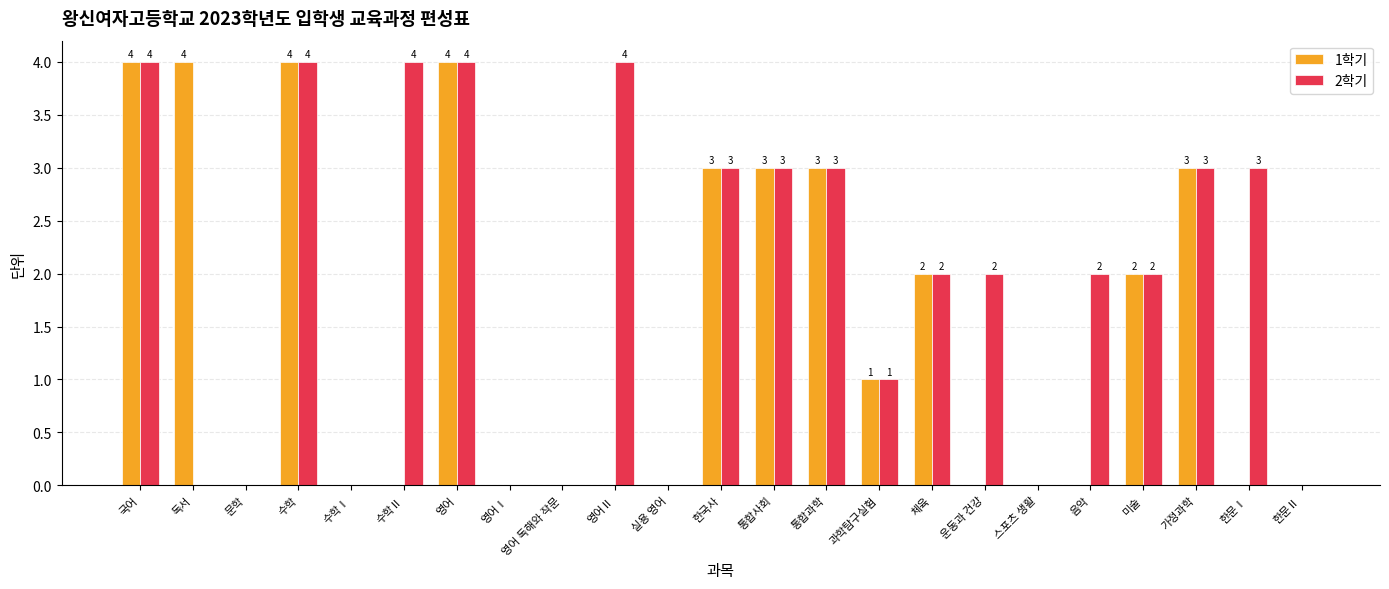

Does the chart contain stacked bars?

No